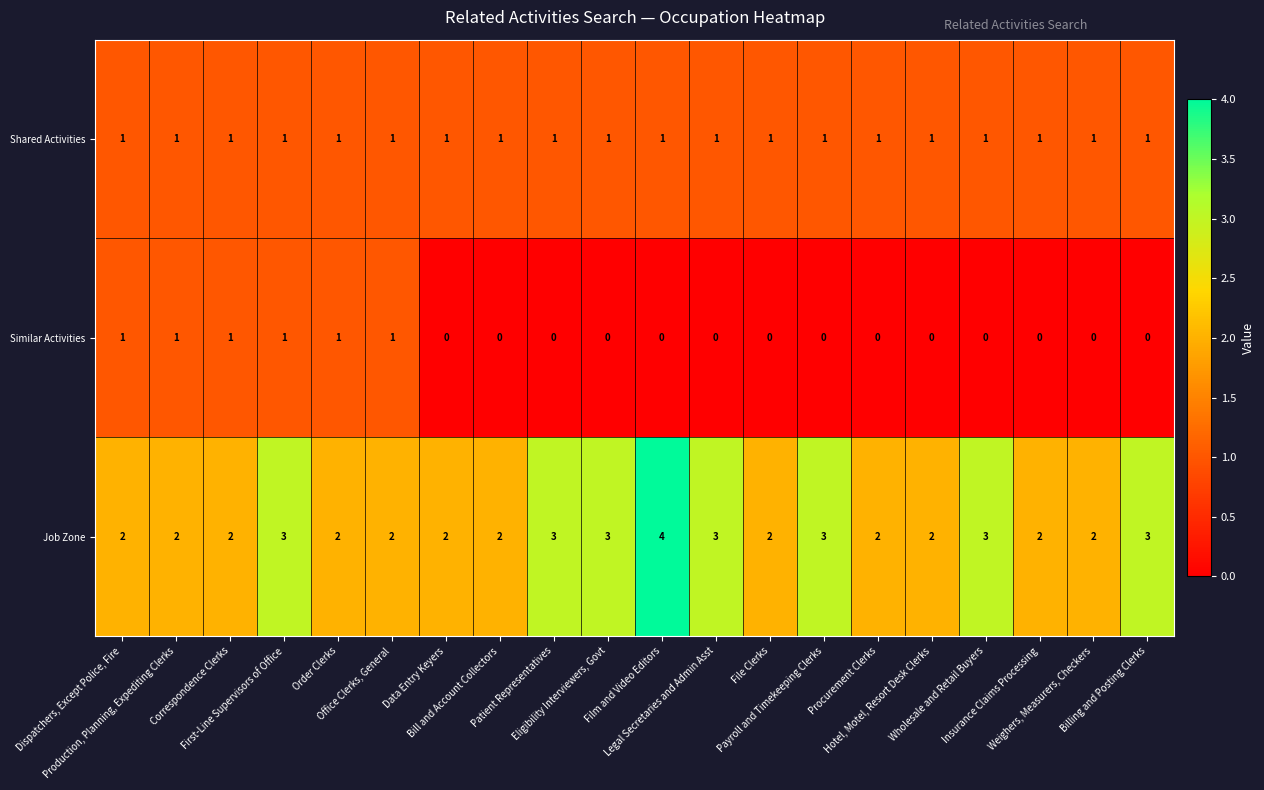

What is the total value across all series at Insurance Claims Processing?

3